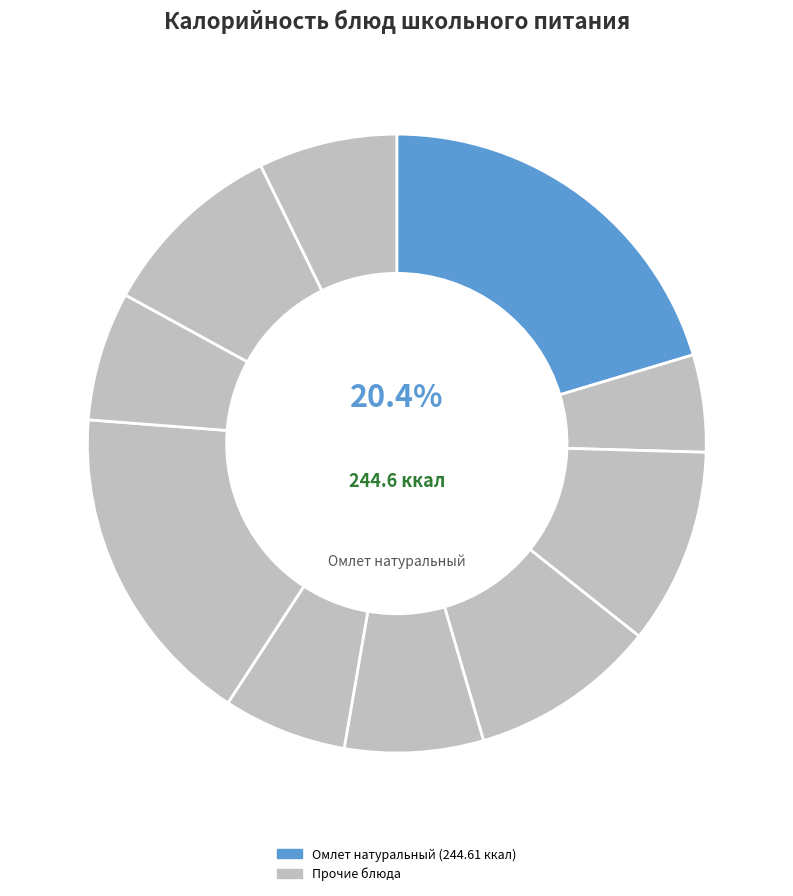

Count the number of slices in the pie.

10